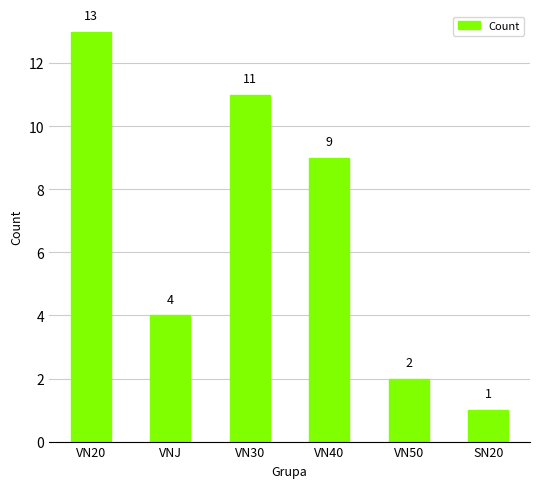

At which category does the chart reach its minimum across all series?

SN20